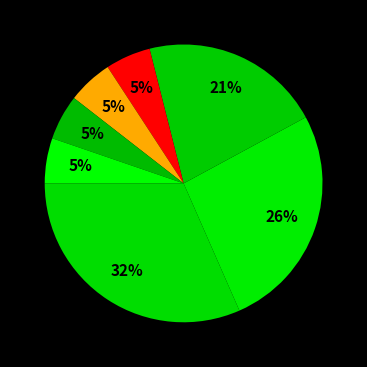

Rank the categories by value from lowest to highest.

دانشگاه صنعتی شریف, دانشگاه فردوسی مشهد, دانشگاه زابل, دانشگاه علوم کشاورزی و منابع طبیعی گرگان, دانشگاه تربیت مدرس, دانشگاه یزد, دانشگاه تهران